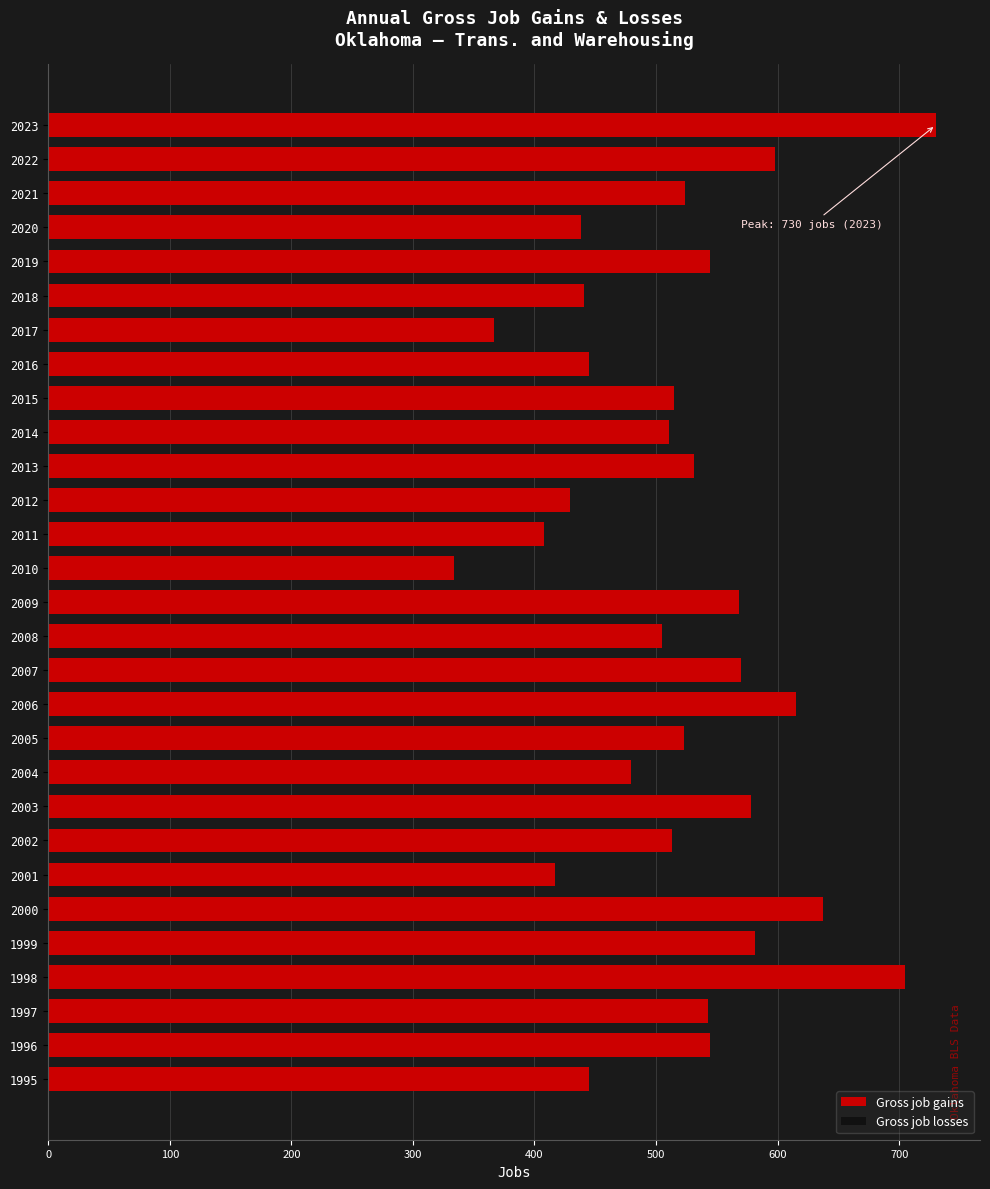

At which category does the chart reach its minimum across all series?

2010